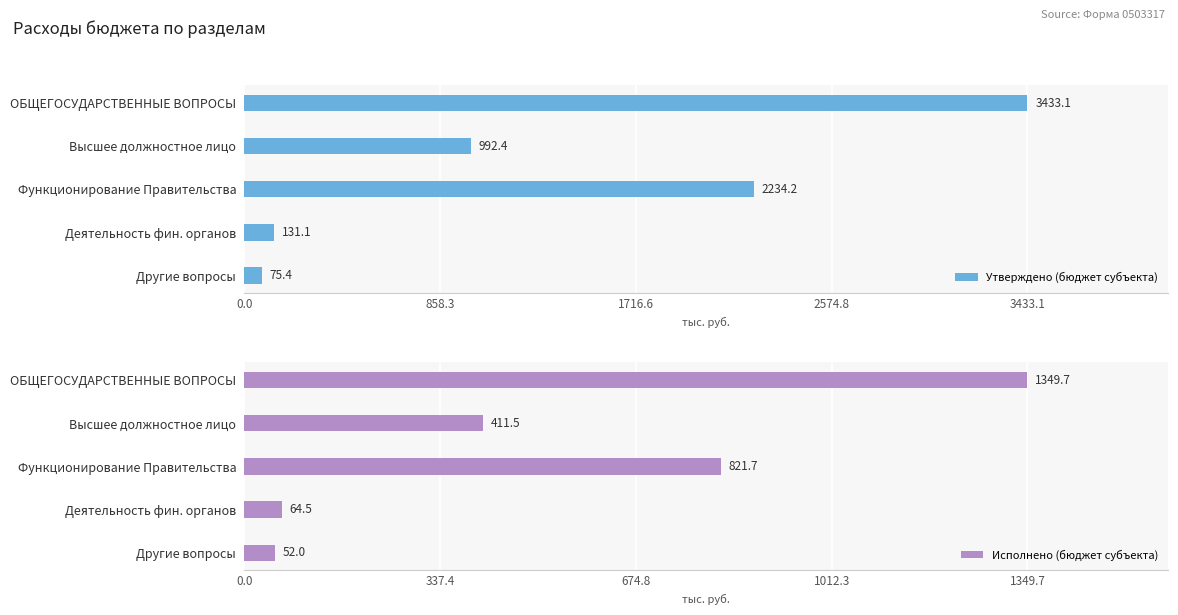

What is the difference between the maximum and second lowest values in the Исполнено (бюджет субъекта) series?

1285173.4